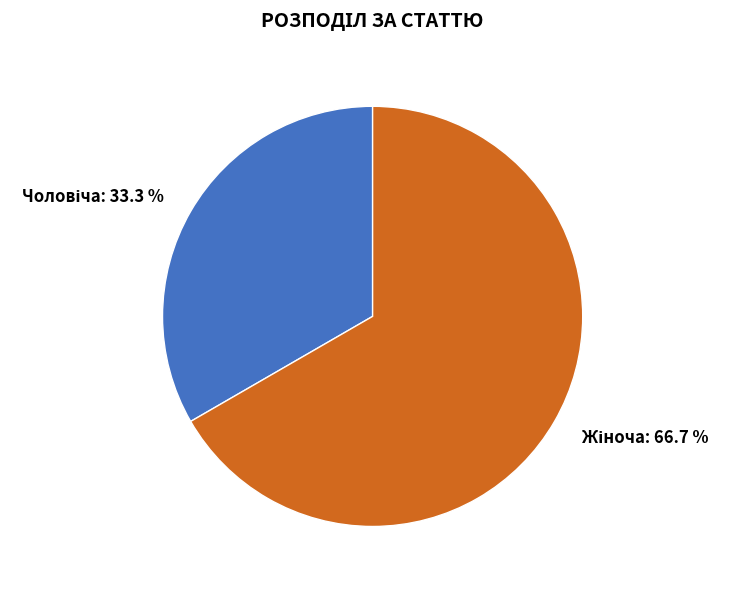

How many slices are in this pie chart?

2